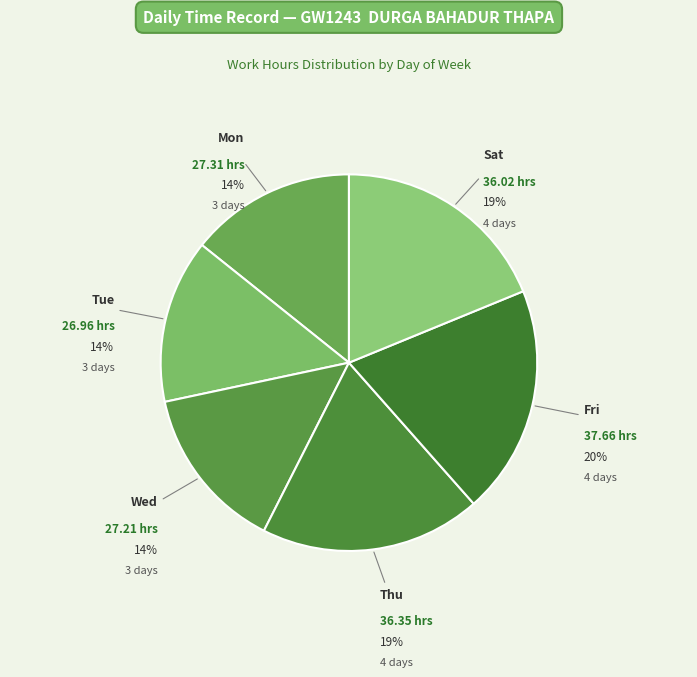

Does Wed represent more than half of the total?

No